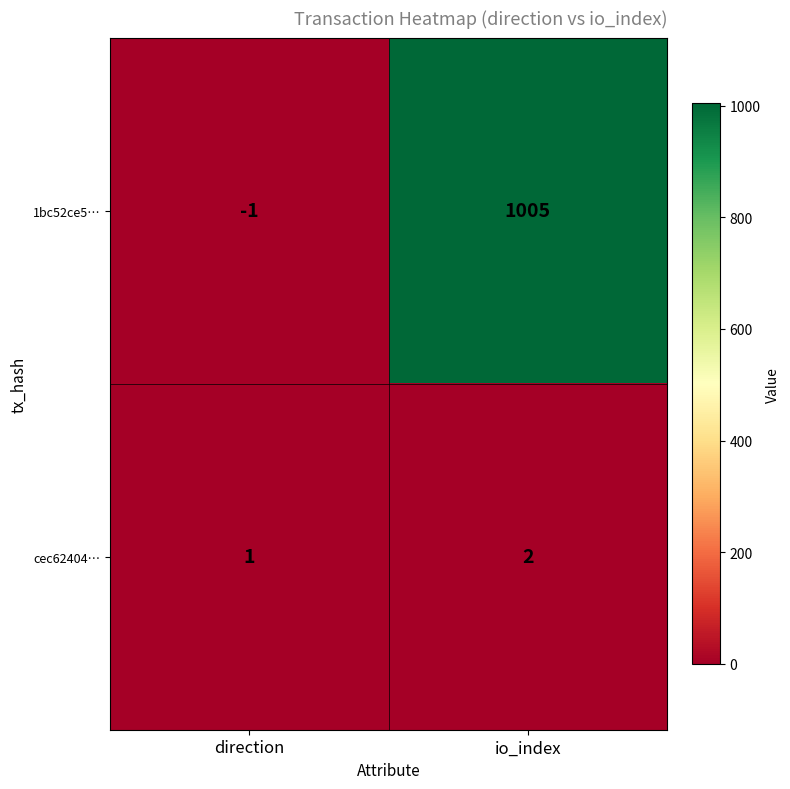

Reading left to right, extract all data points from this chart.

1bc52ce5…: direction=-1	io_index=1005
cec62404…: direction=1	io_index=2